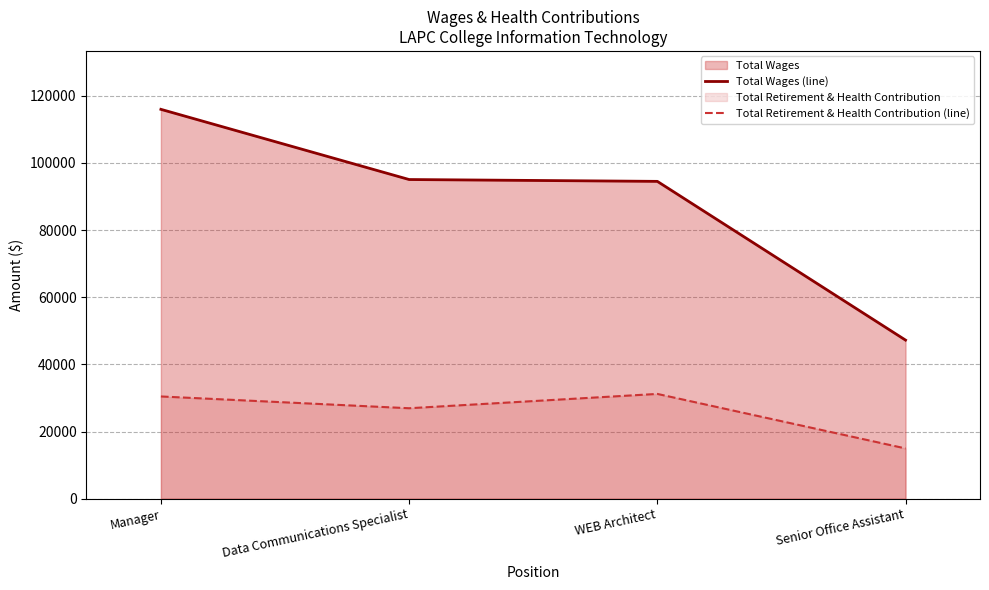

Reading left to right, list all the values displayed in this chart.

Total Wages (line): Manager=115971	Data Communications Specialist=95065	WEB Architect=94516	Senior Office Assistant=47234
Total Retirement & Health Contribution (line): Manager=30448	Data Communications Specialist=26939	WEB Architect=31206	Senior Office Assistant=14967